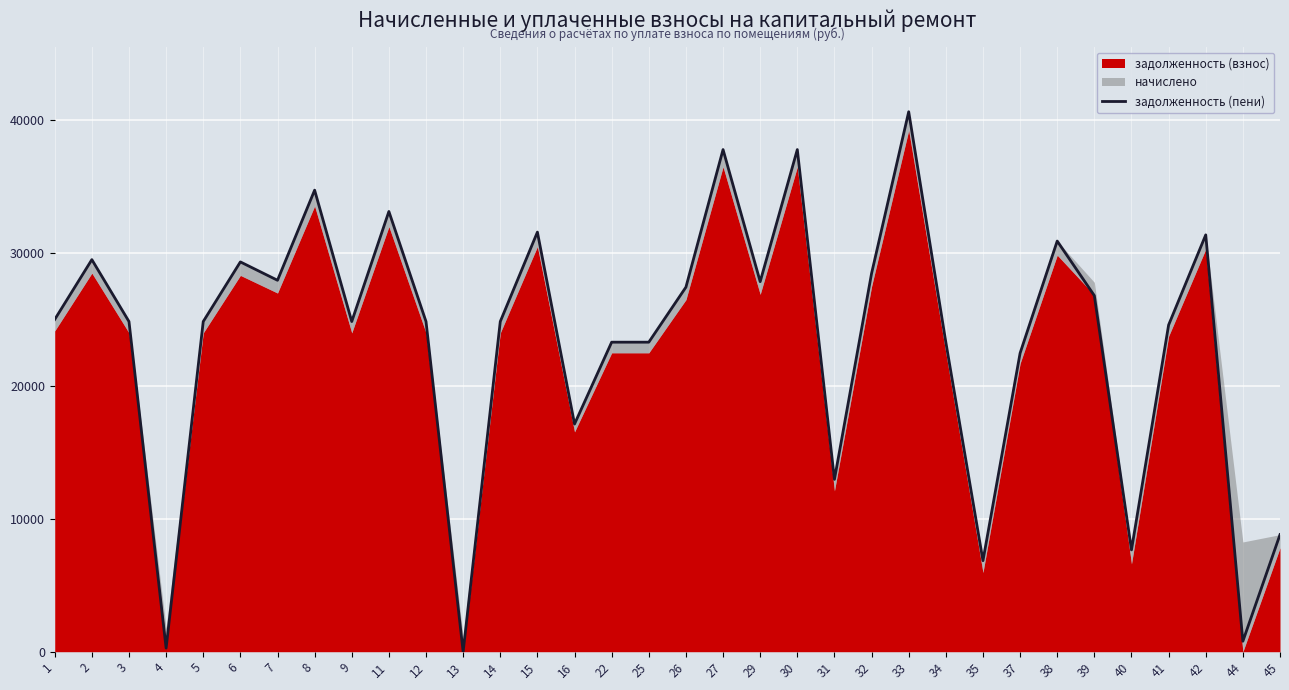

The value of задолженность (пени) at 41 is 24561.4. True or false?

True